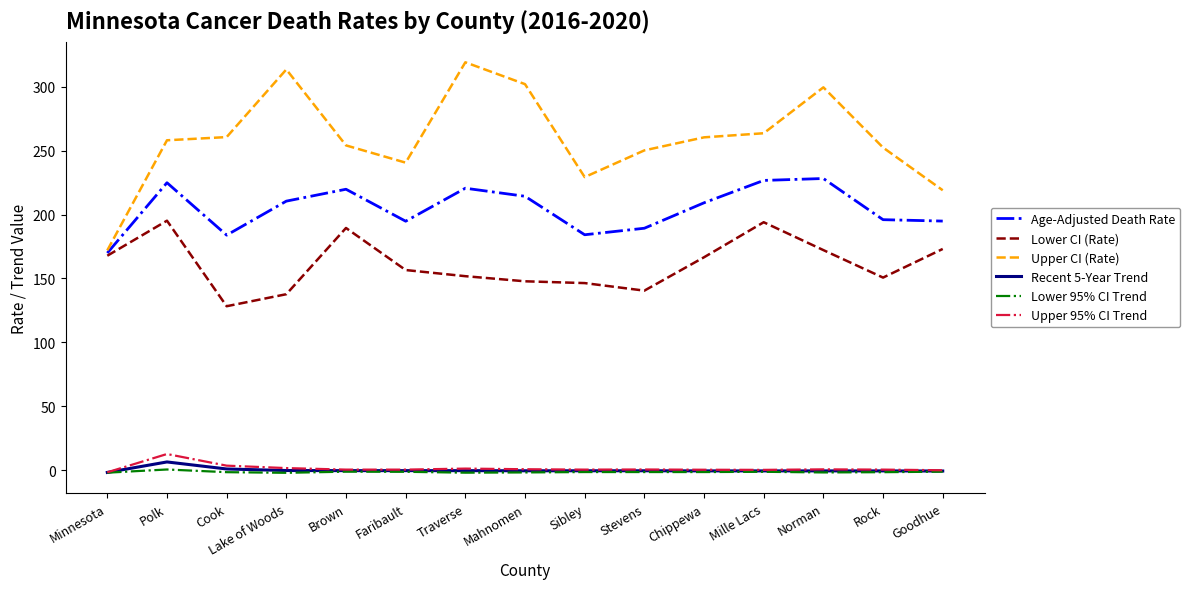

Is the value of Upper CI (Rate) at Stevens greater than the value of Upper 95% CI Trend at Cook?

Yes